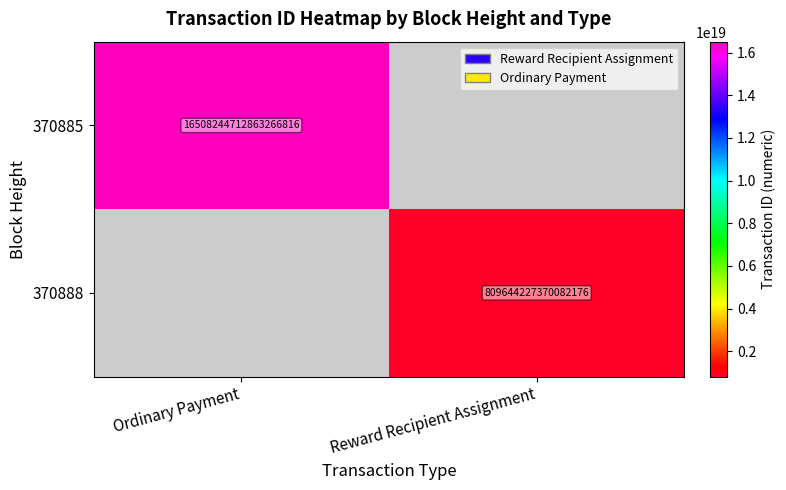

At how many categories does at least one series exceed 1545513772075160064?

1